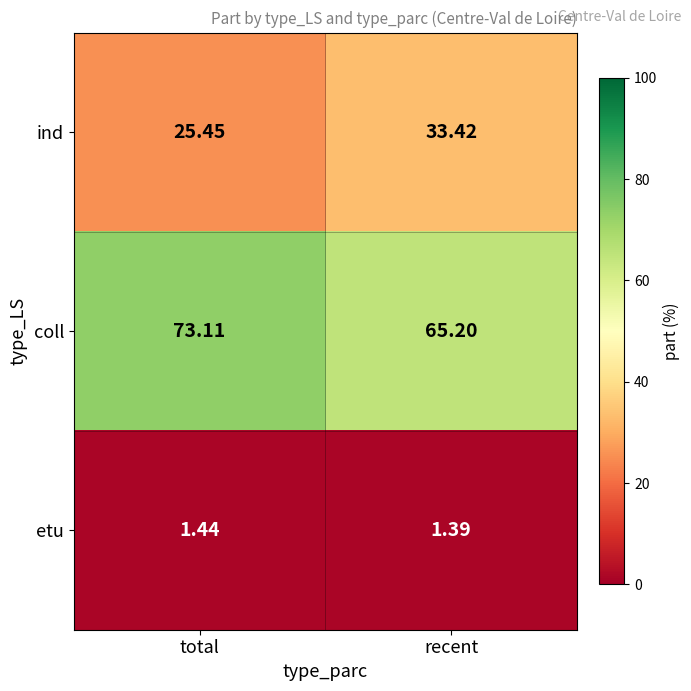

How many values in the coll series are below 73?

1